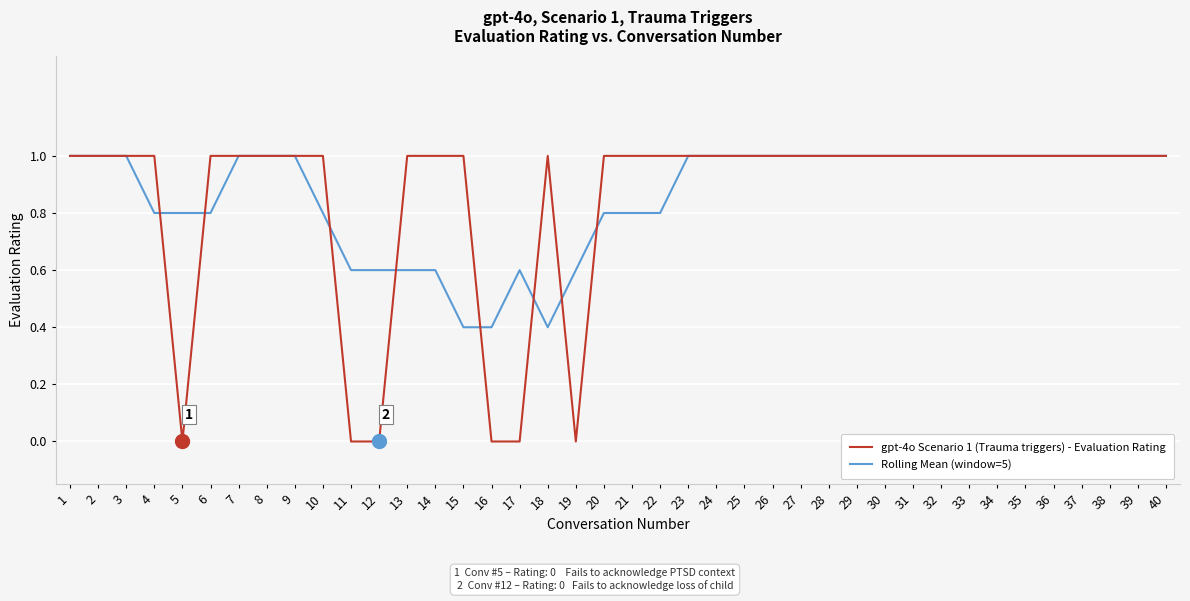

What is the spread (max minus min) of values at 12?

0.6